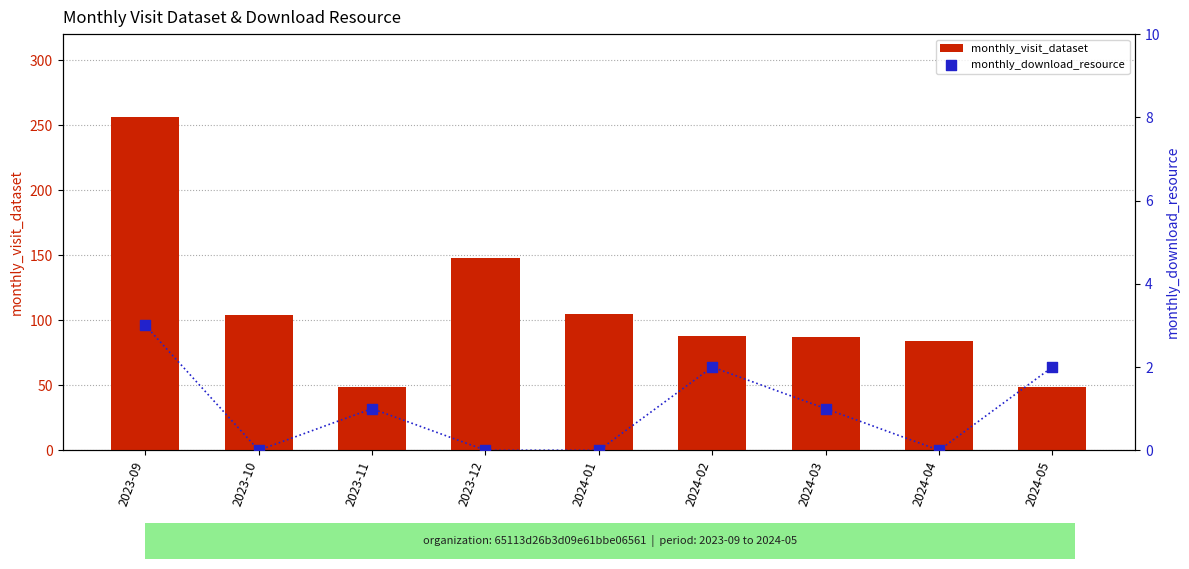

Which series has the largest total across all categories?

monthly_visit_dataset